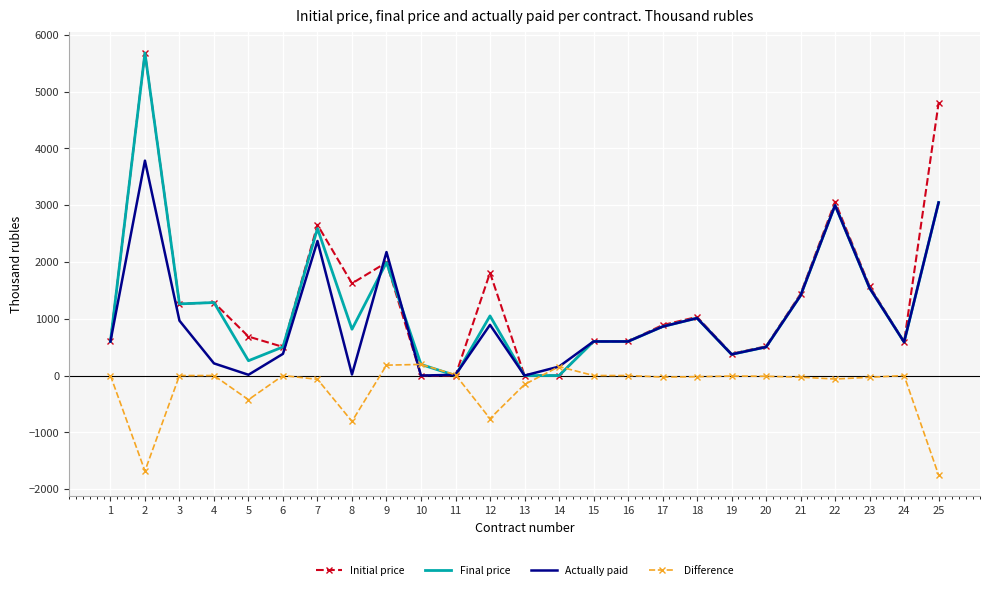

The value of Difference at 16 is 636.7. True or false?

False